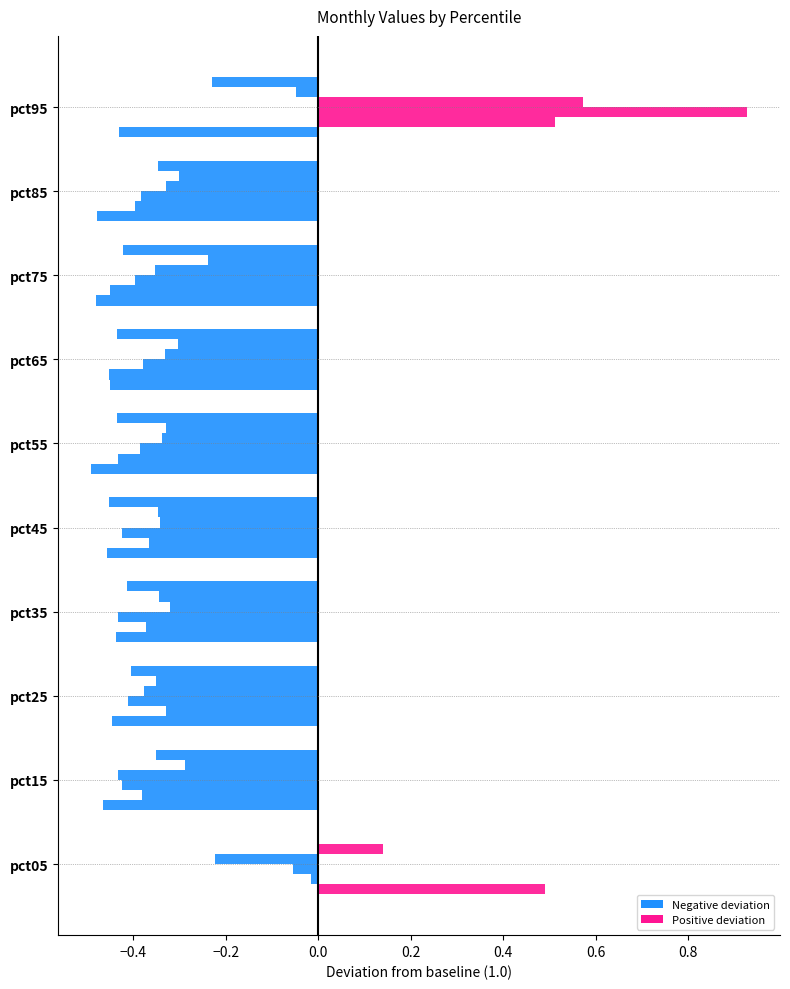

How many series are shown in this chart?

6